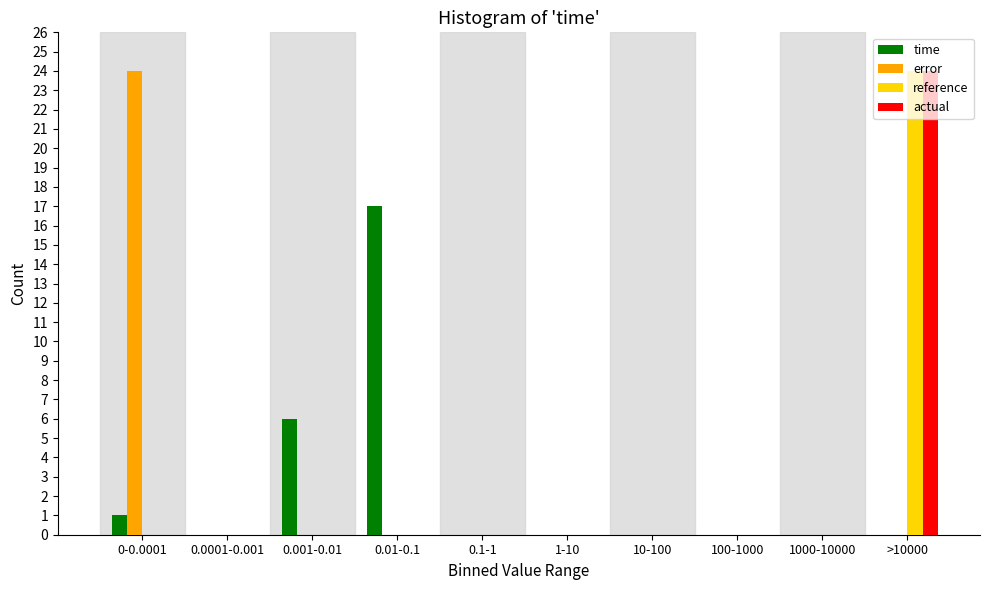

Between 0.001-0.01 and 10-100, which series saw the biggest shift?

time